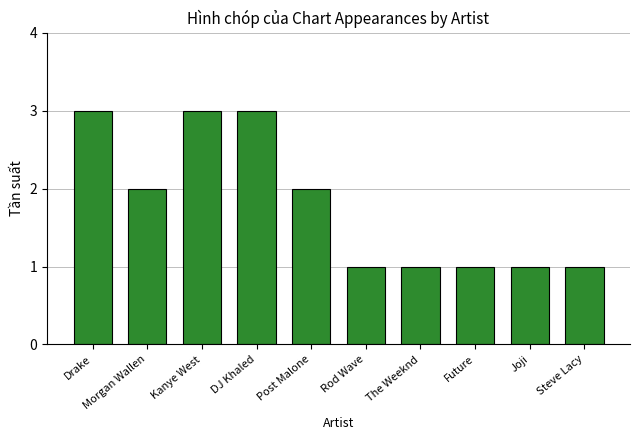

Count the values in the range 1 to 3.

10